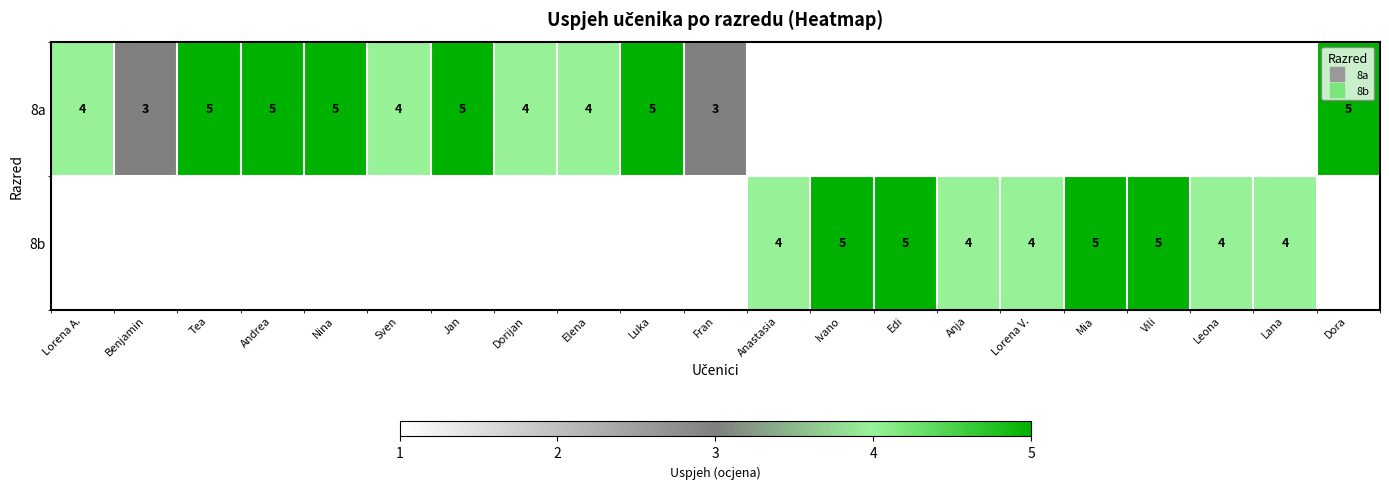

Count the number of data series in this chart.

2